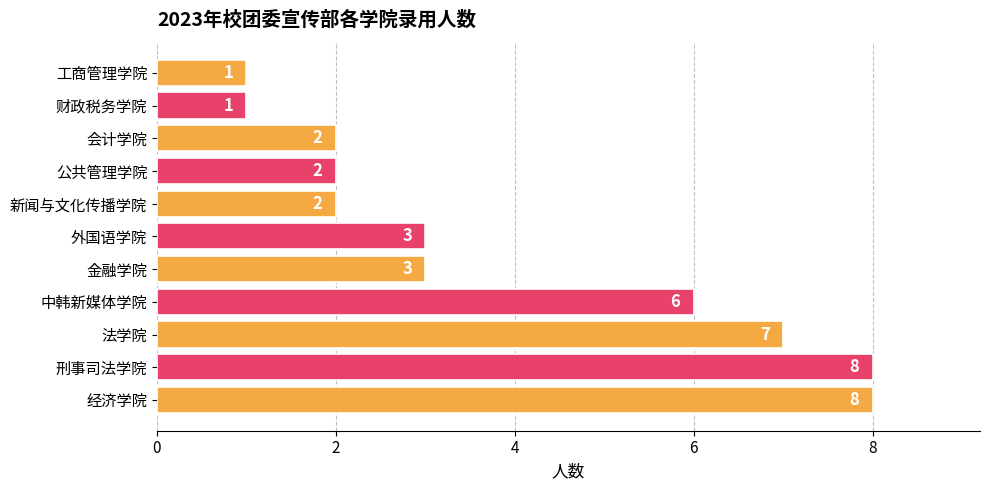

The value at 公共管理学院 is 3. True or false?

False